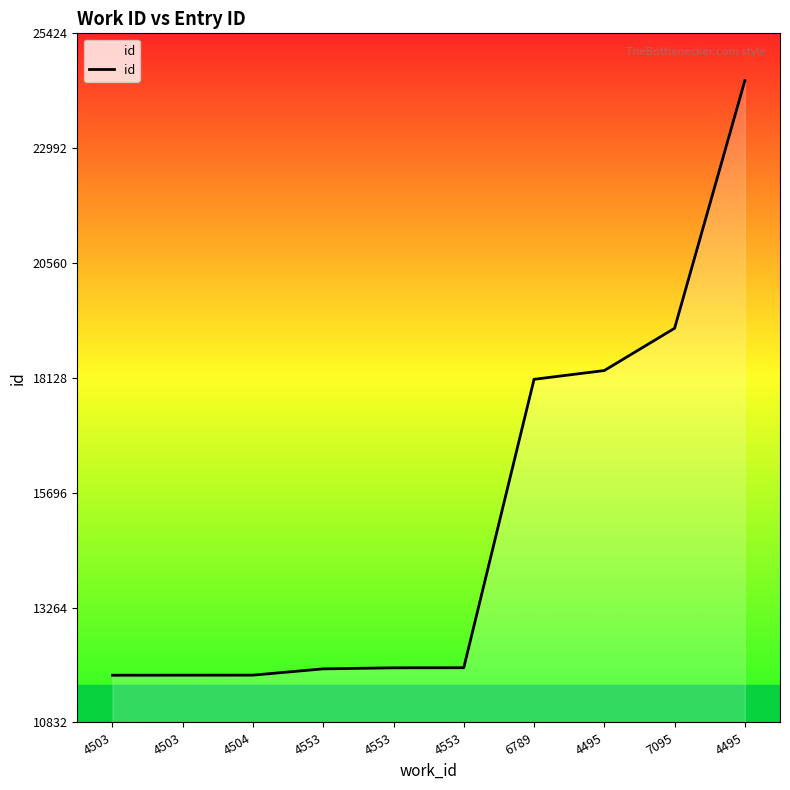

The chart shows a value of 20916 at 4553. True or false?

False